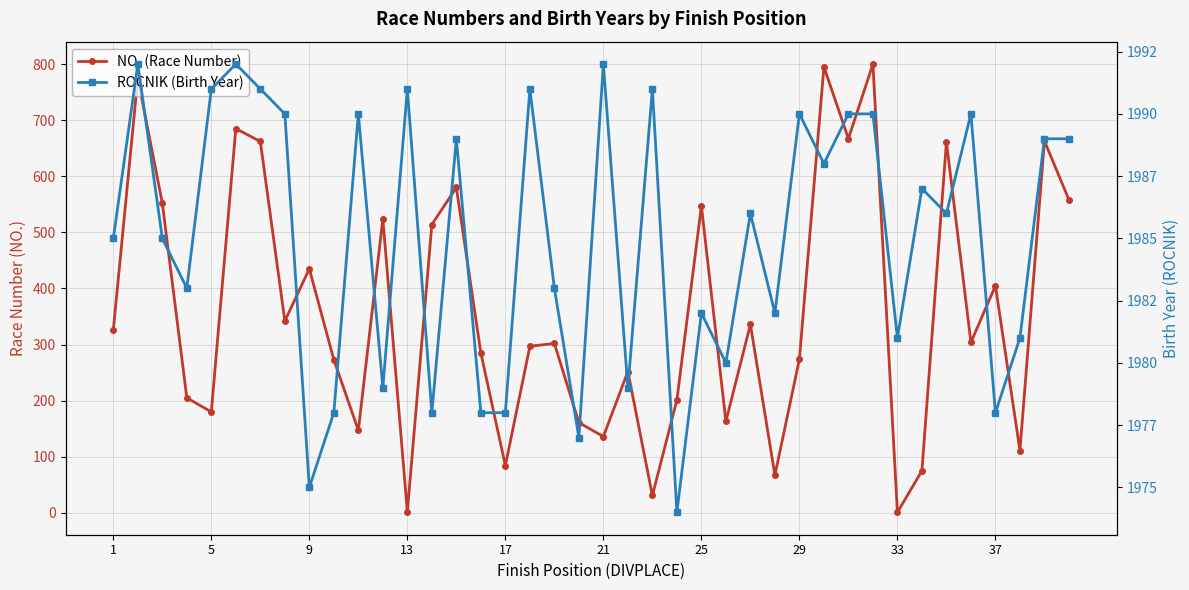

Is it true that NO. (Race Number) equals 326 at 1?

True